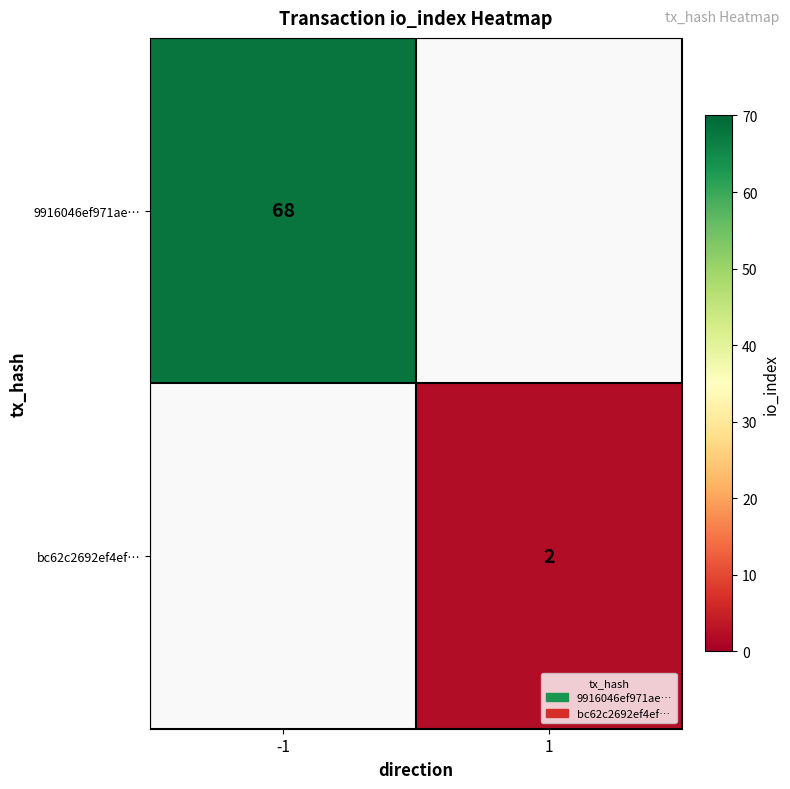

The value of bc62c2692ef4ef… at 1 is 1. True or false?

False